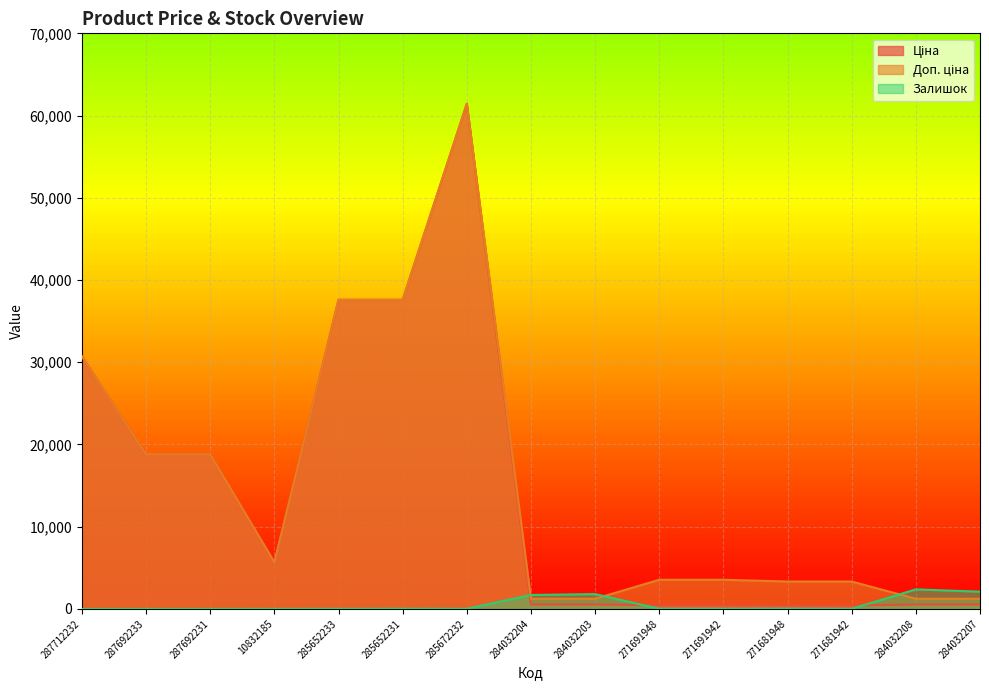

Which series has the widest spread of values?

Ціна